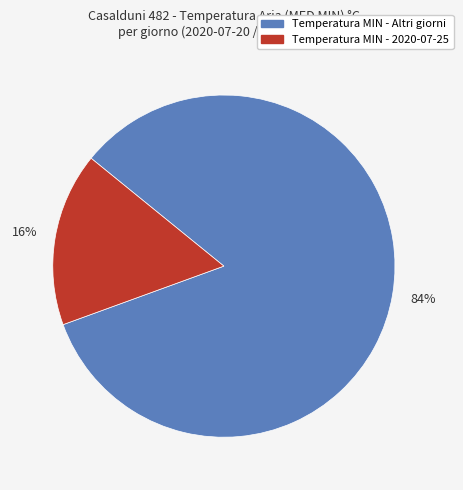

To the nearest percent, what is the average slice percentage?

50%